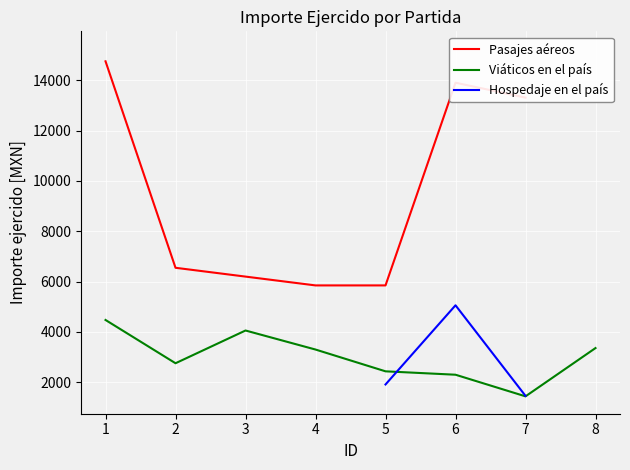

The value of Viáticos en el país at 1 is 1532.2. True or false?

False